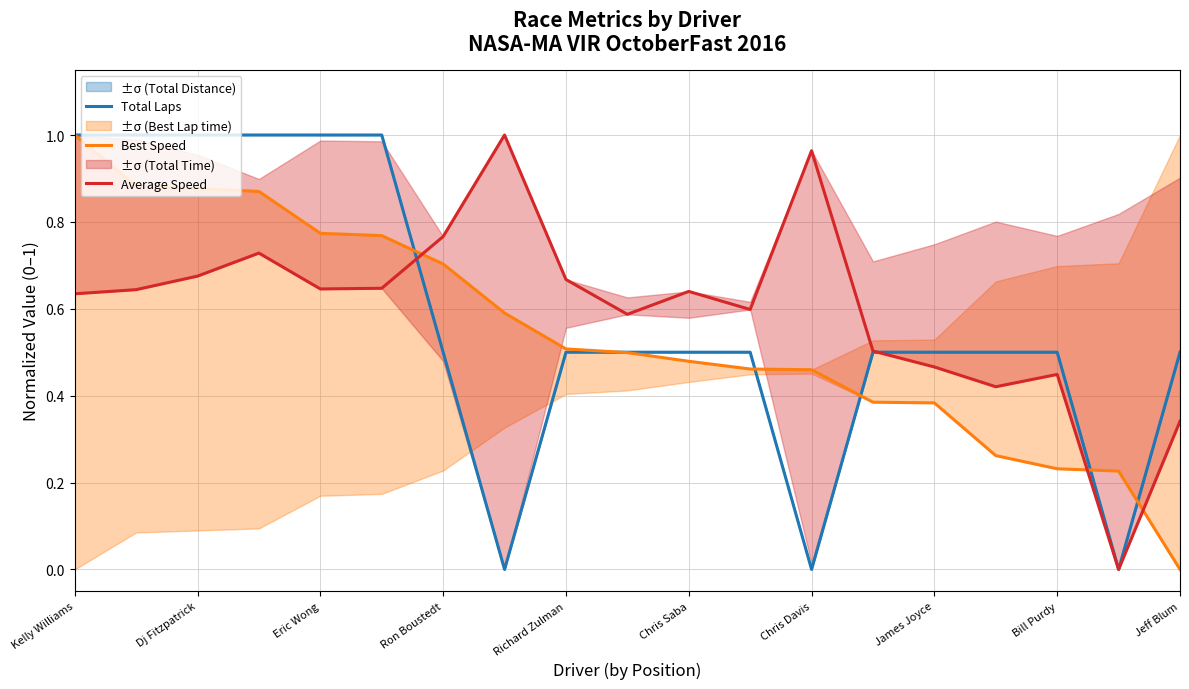

Is it true that Total Laps equals 0.6 at Dj Fitzpatrick?

False